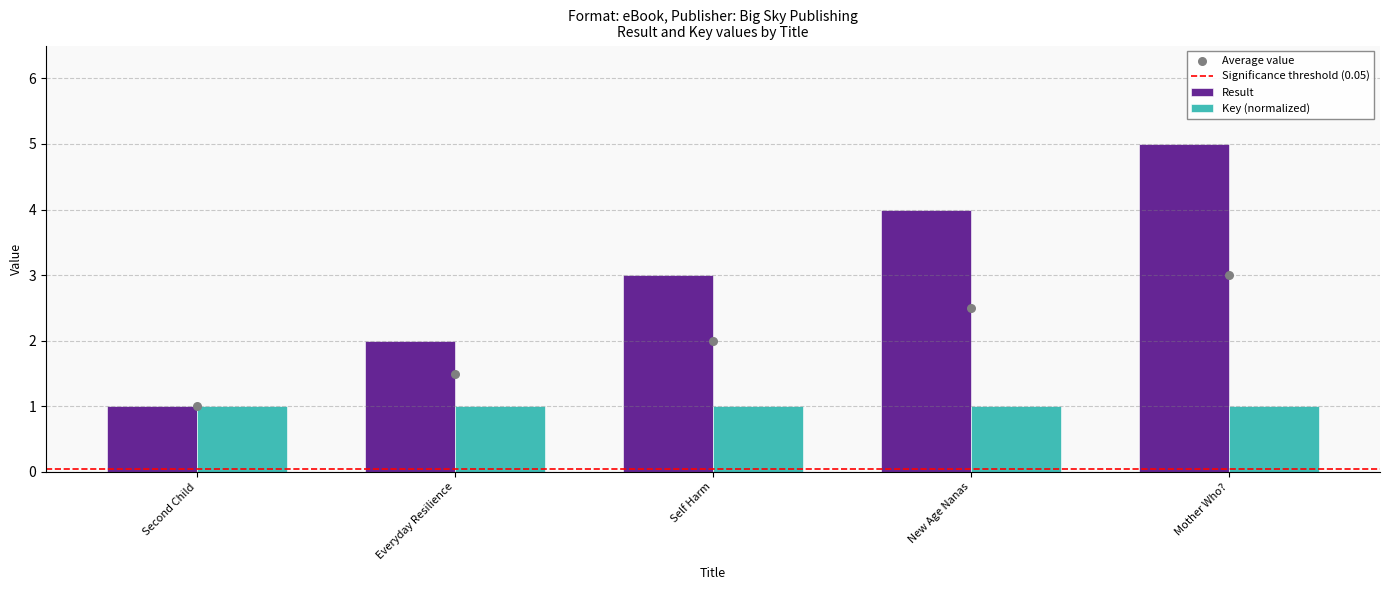

At how many categories does at least one series exceed 2?

3